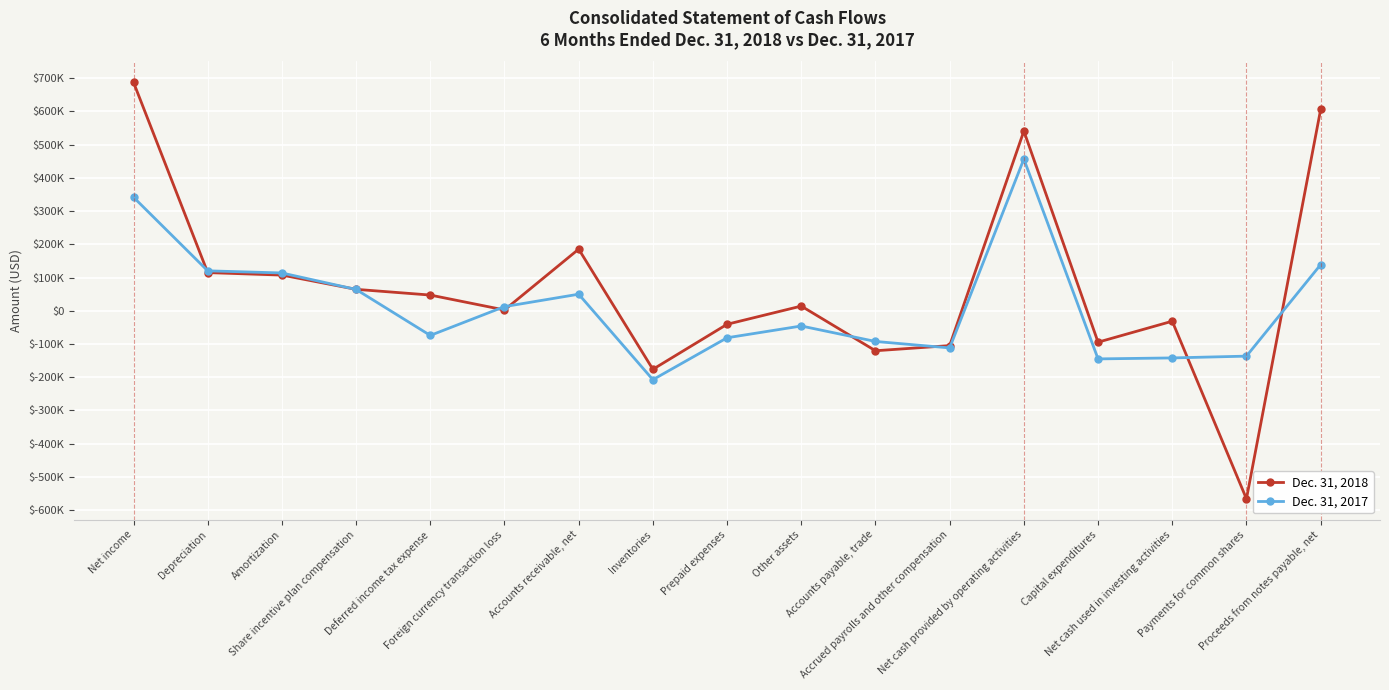

Between which two adjacent categories do Dec. 31, 2017 and Dec. 31, 2018 first intersect?

Net income and Depreciation